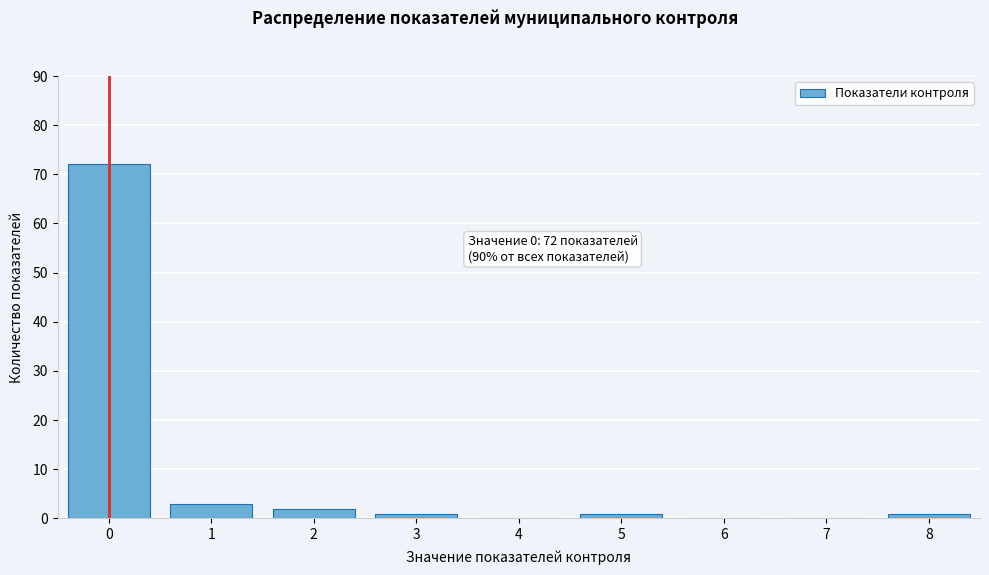

Reading left to right, what are all the values shown in this chart?

0=72	1=3	2=2	3=1	4=0	5=1	6=0	7=0	8=1